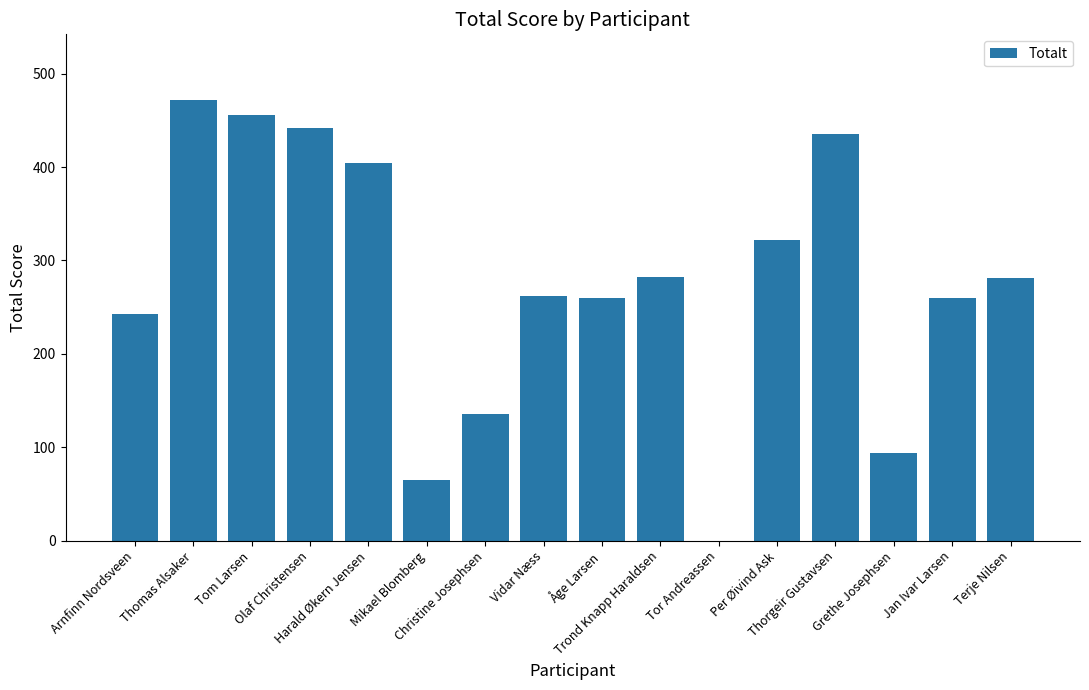

The chart shows a value of 85.3 at Trond Knapp Haraldsen. True or false?

False